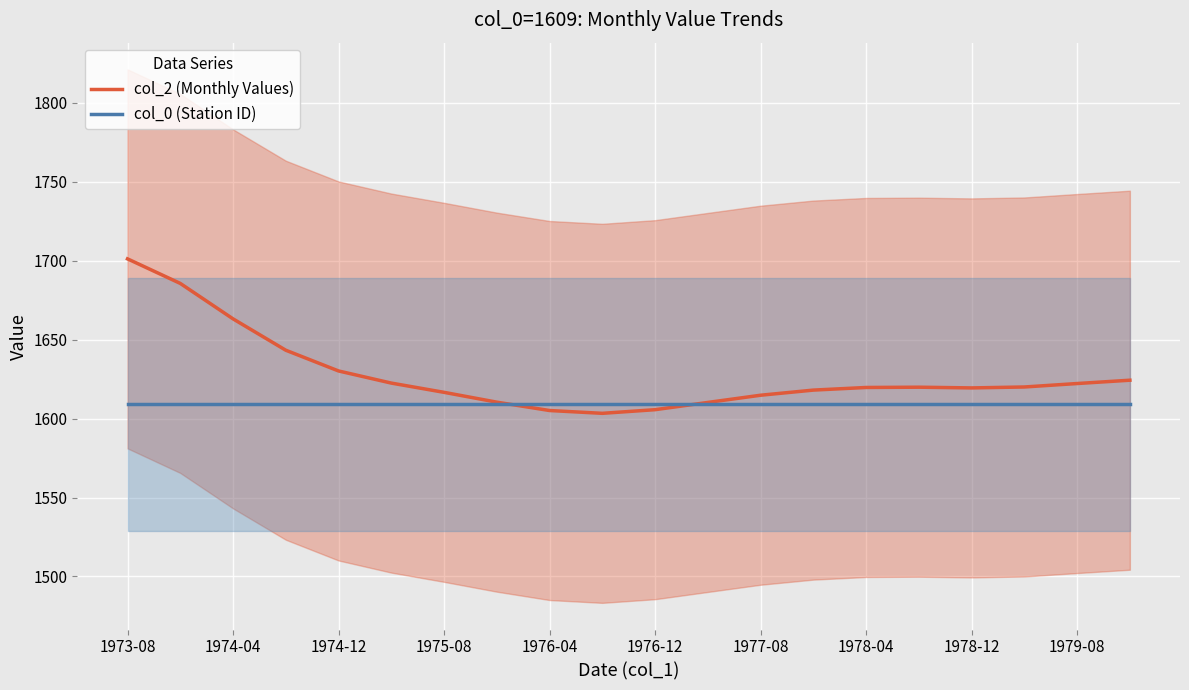

List the series in order of their overall mean, lowest first.

col_0 (Station ID), col_2 (Monthly Values)